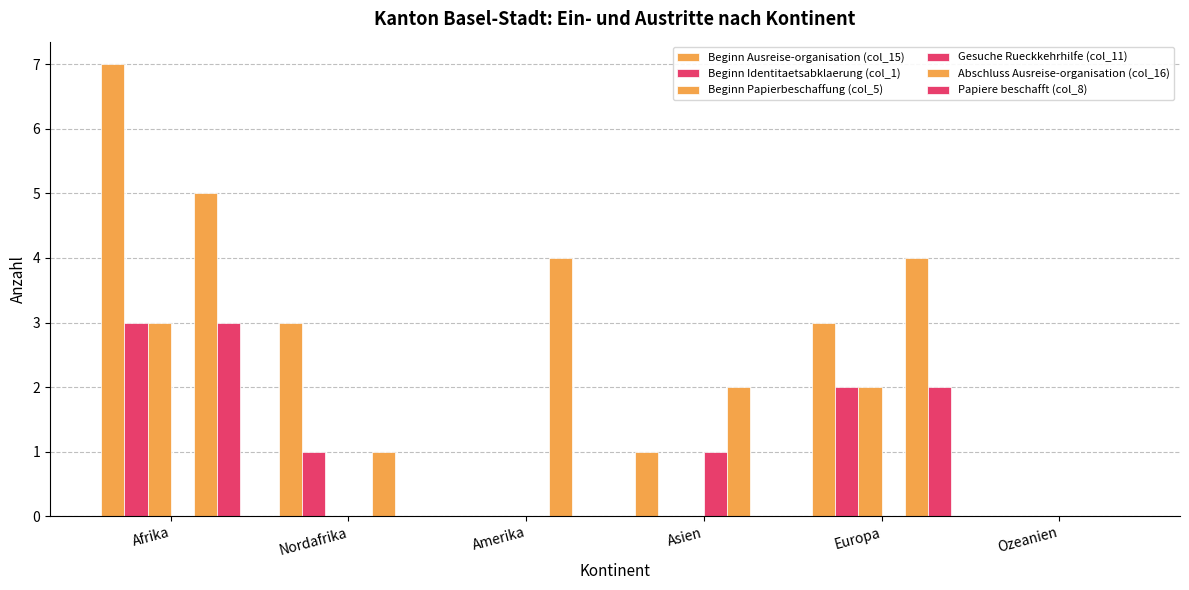

Which series has the largest total across all categories?

Abschluss Ausreise-organisation (col_16)